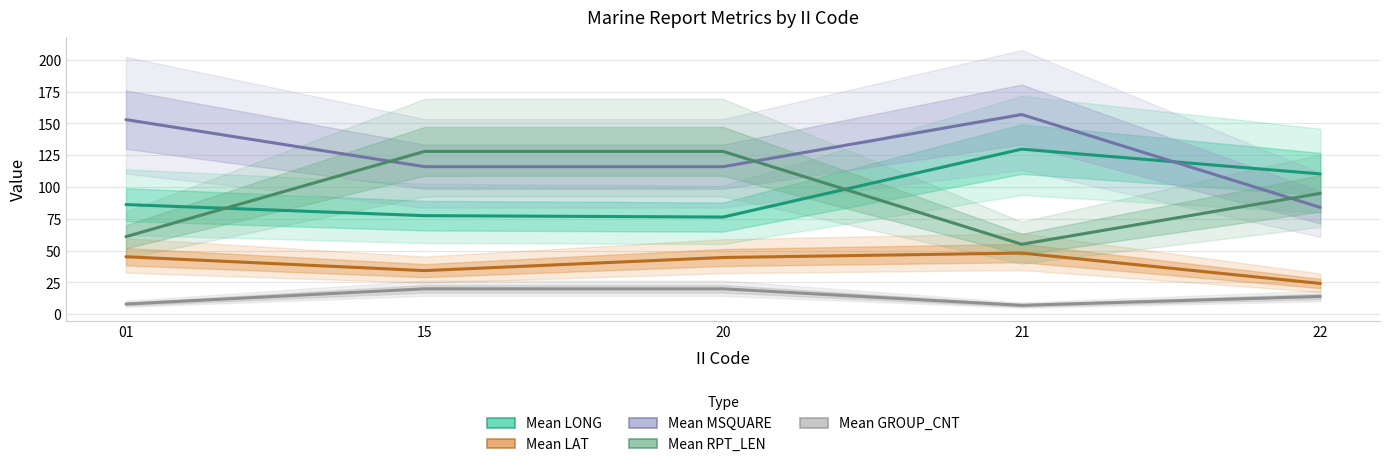

At which category does the chart reach its peak across all series?

21